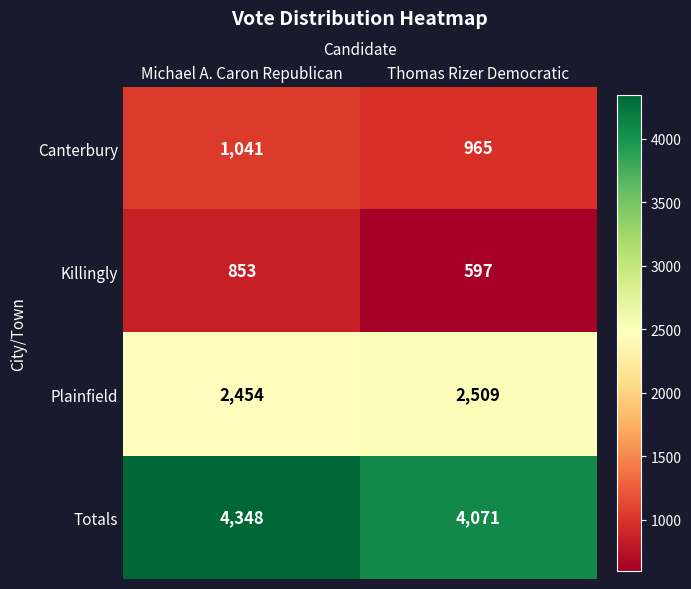

Reading left to right, extract all data points from this chart.

Canterbury: 1041	965
Killingly: 853	597
Plainfield: 2454	2509
Totals: 4348	4071